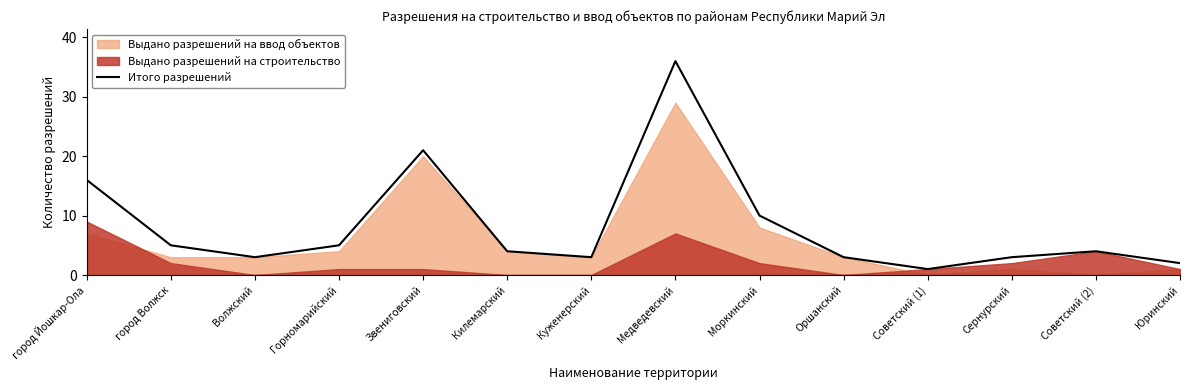

Read the Итого разрешений value at Сернурский.

3